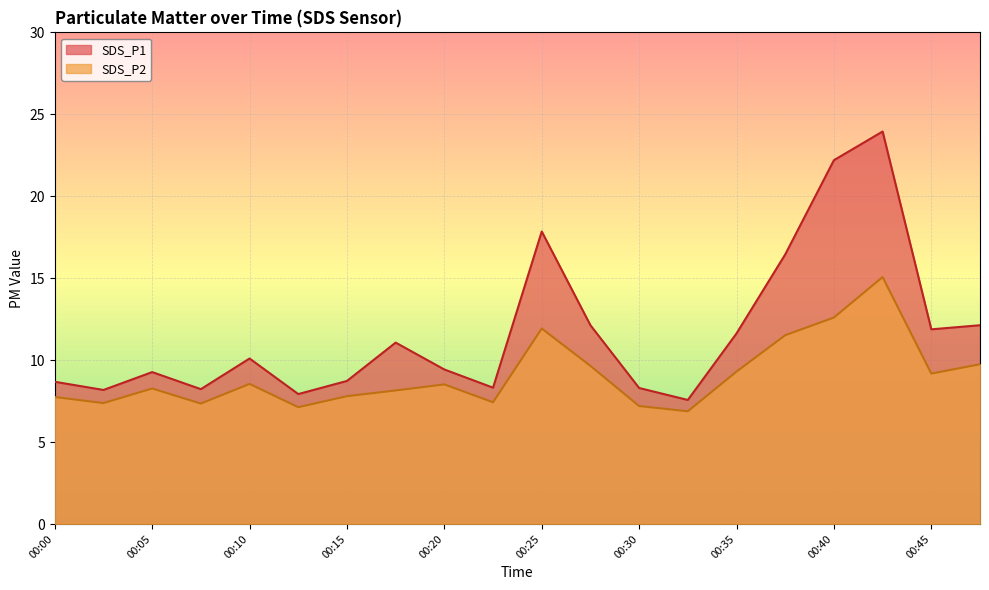

What is the greatest value displayed?

23.9